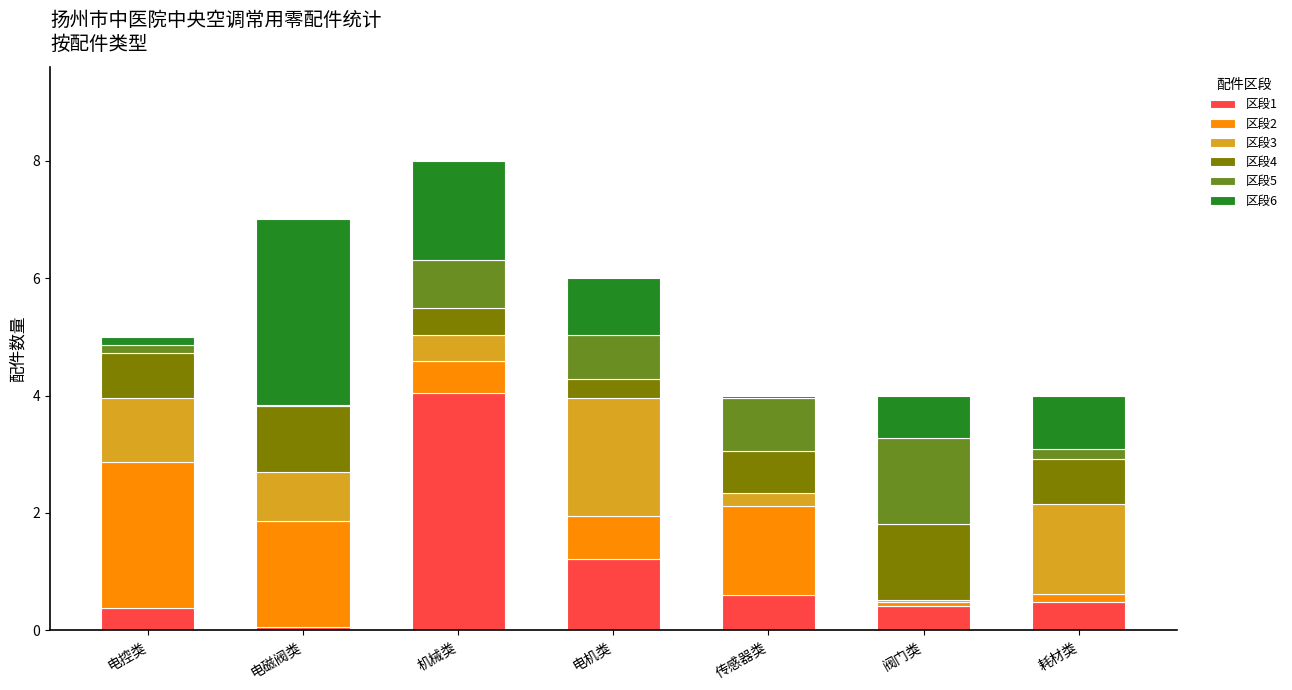

What is the highest value of the 区段1 series?

4.0